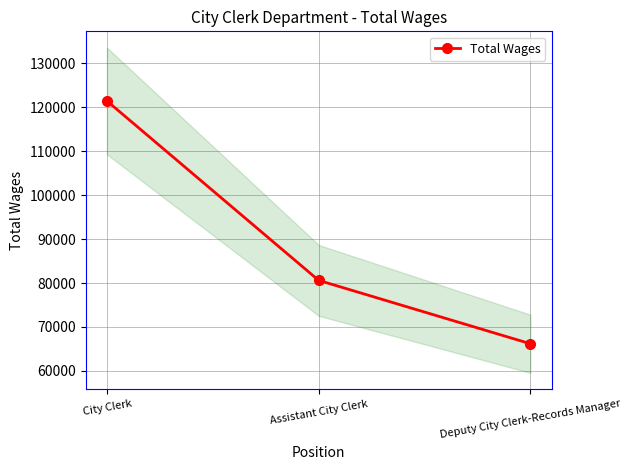

What is the difference between the values at City Clerk and Deputy City Clerk-Records Manager?

55237